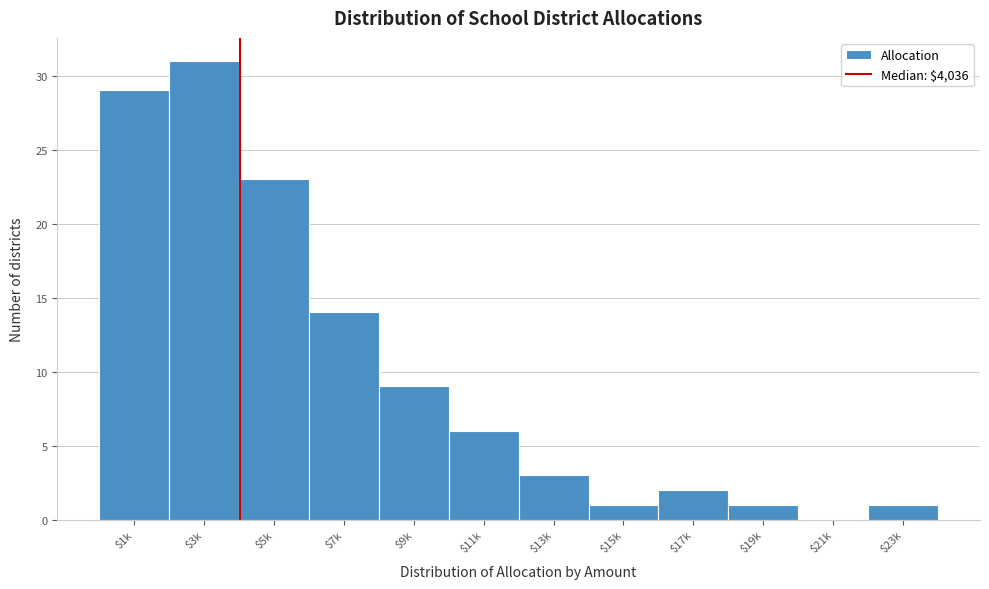

What is the sum of all values?

120